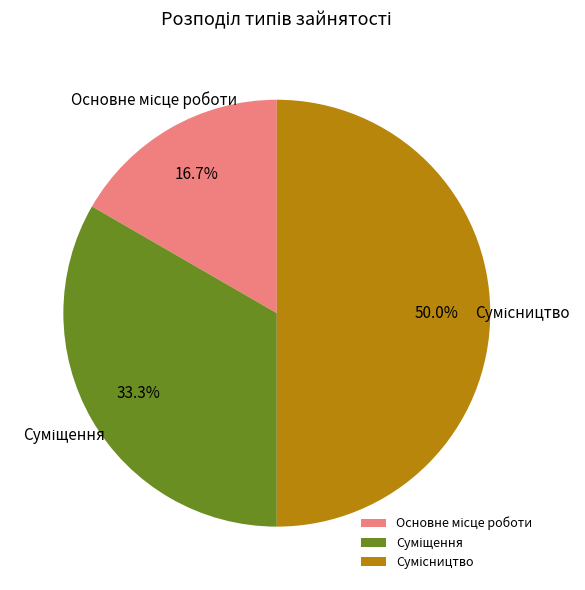

Between Сумісництво and Основне місце роботи, which is larger?

Сумісництво